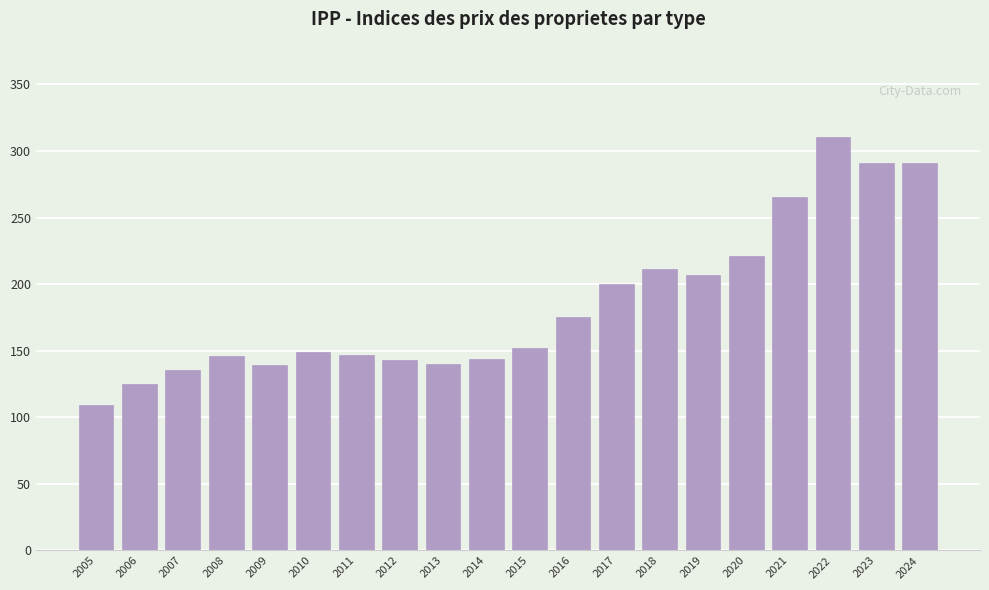

The value at 2013 is 246.7. True or false?

False